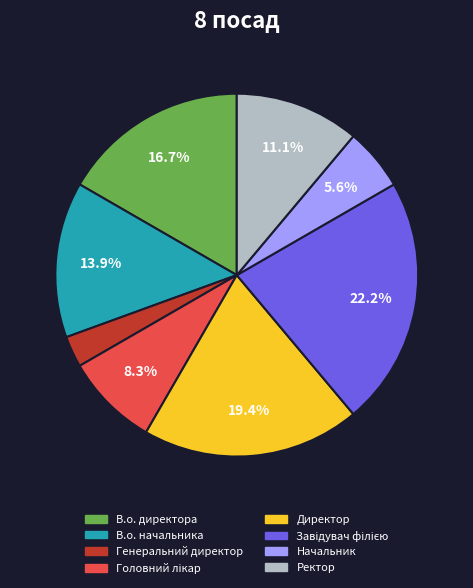

What percentage is NOT represented by Начальник?

94.4%